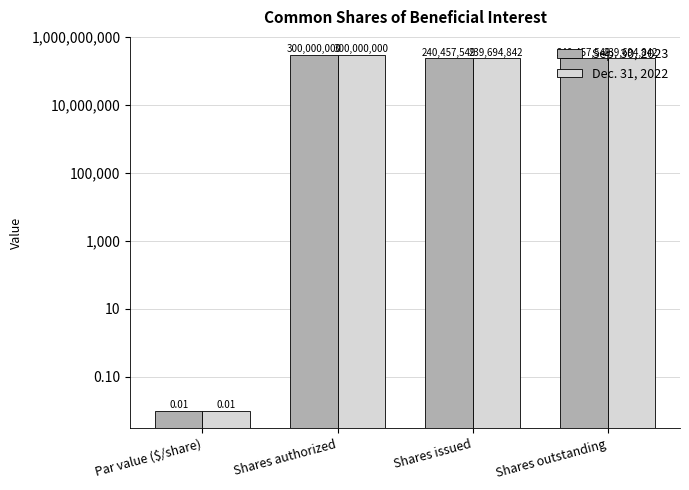

At which label is Dec. 31, 2022 closest to 150000000?

Shares issued